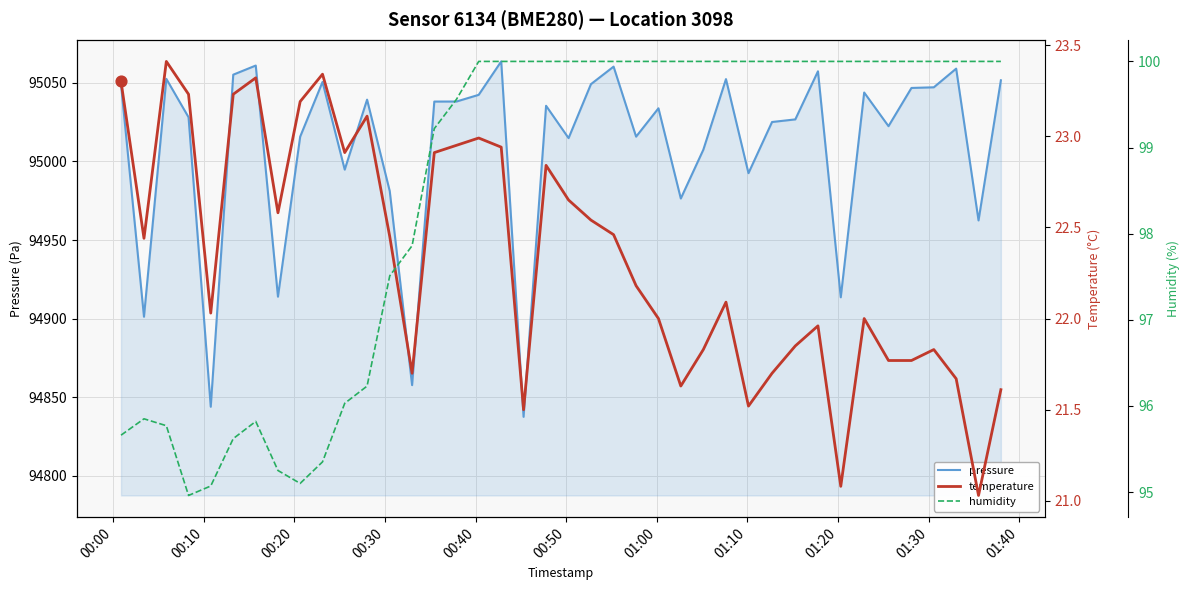

Which series has the largest total across all categories?

pressure